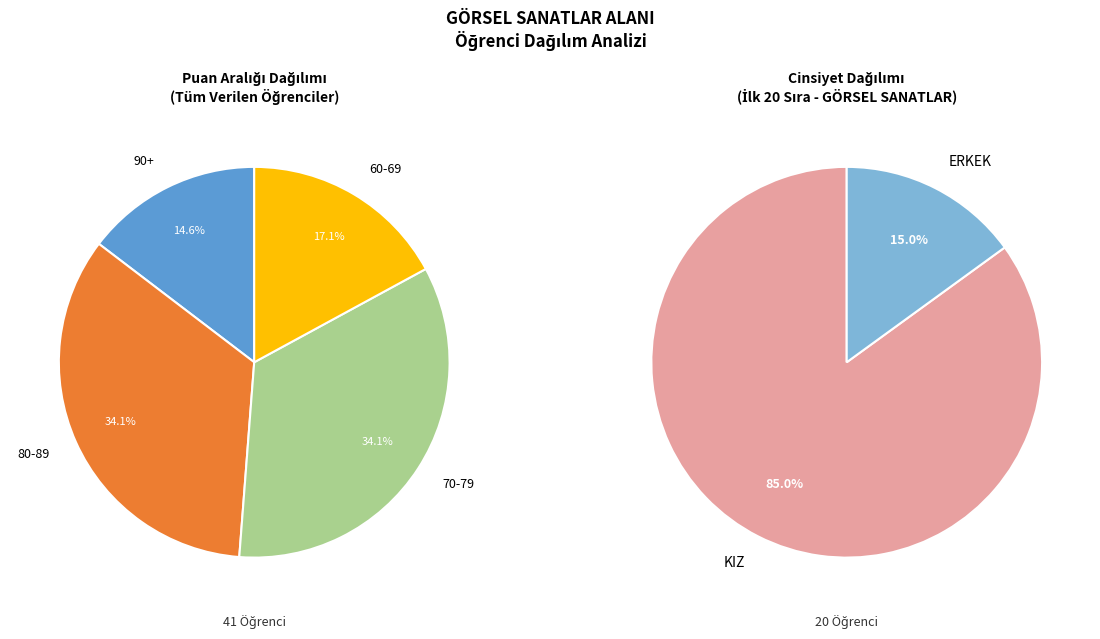

Approximately how many times larger is the value at ERKEK compared to KIZ?

0.2